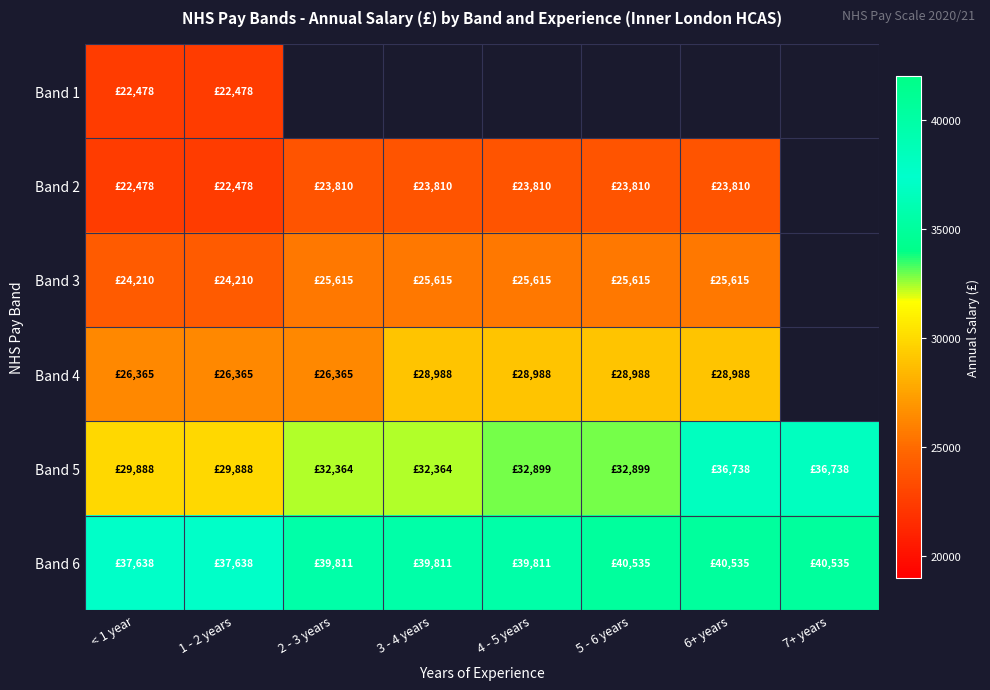

At which label does Band 2 reach its minimum?

< 1 year